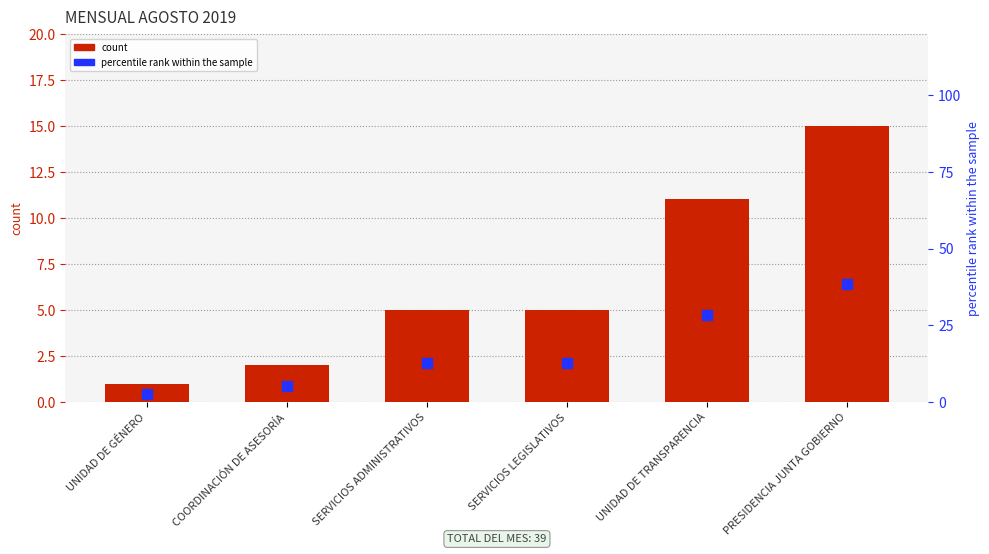

What is the difference between the maximum and minimum values in the percentile rank within the sample series?

35.9